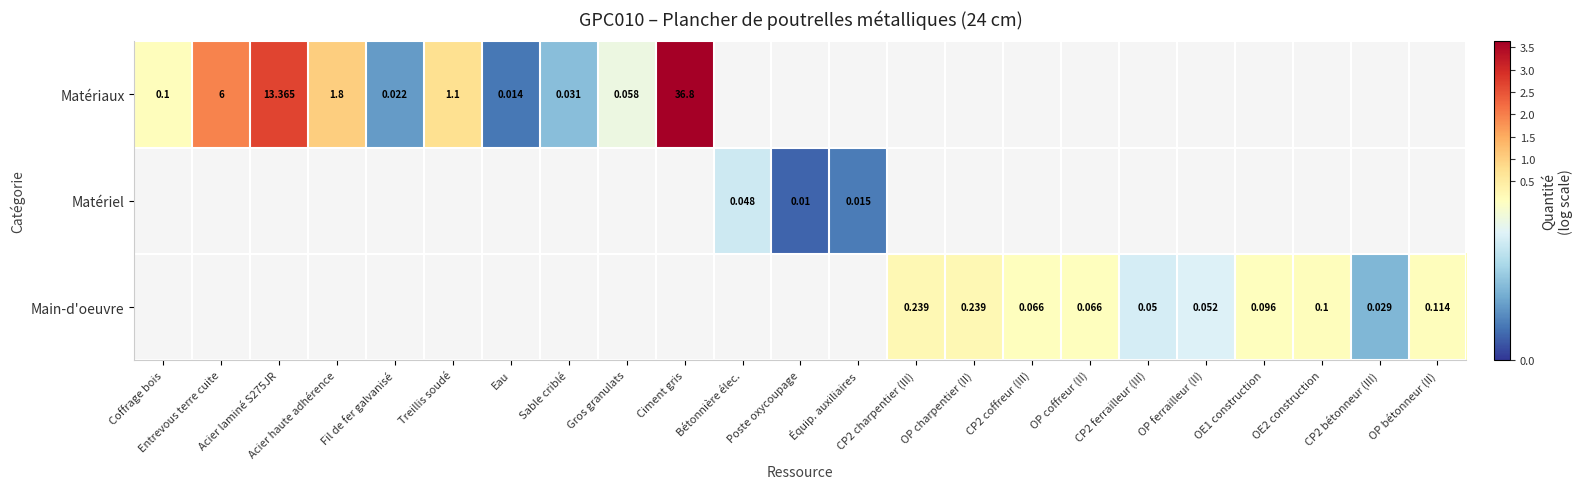

Between Ciment gris and Acier laminé S275JR, which is larger?

Ciment gris